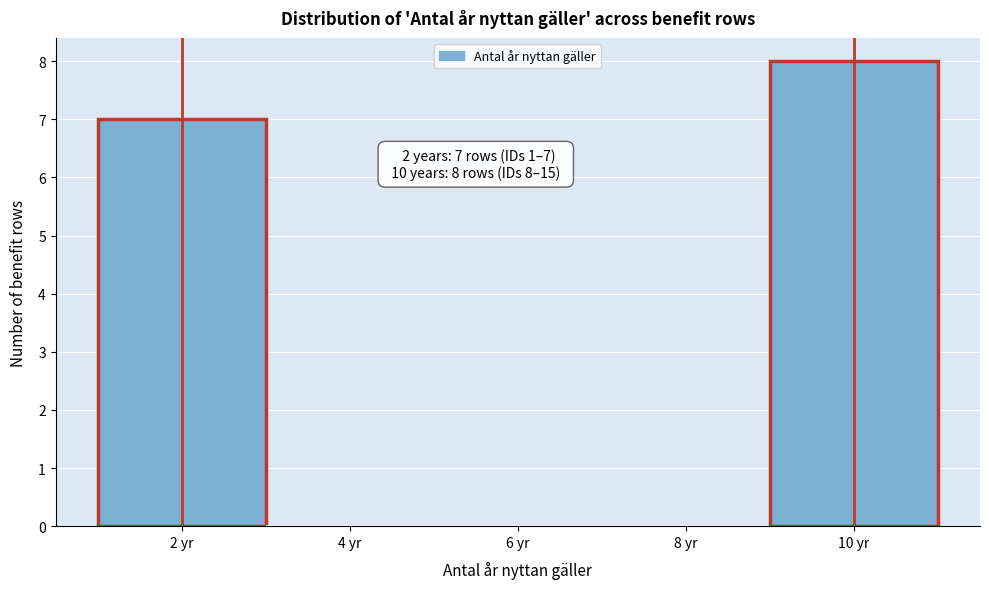

Which range on the x-axis has the tallest bar?

9 to 11